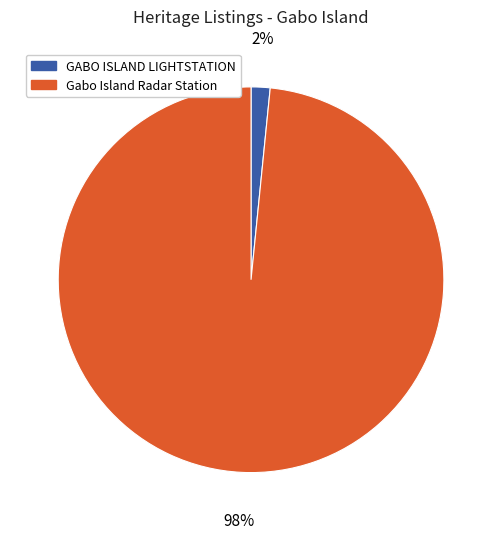

Rank the categories by value from highest to lowest.

Gabo Island Radar Station, GABO ISLAND LIGHTSTATION